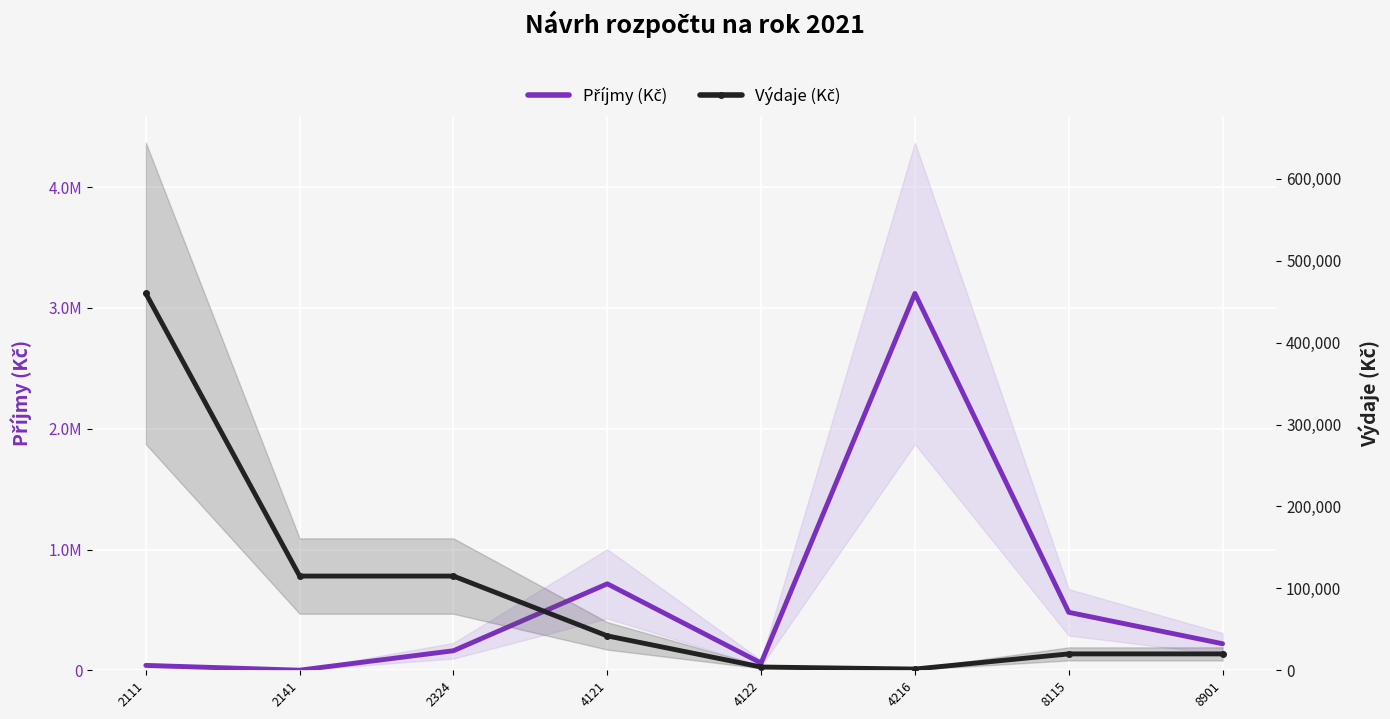

Where is Výdaje (Kč) nearest to the value 230750?

2141